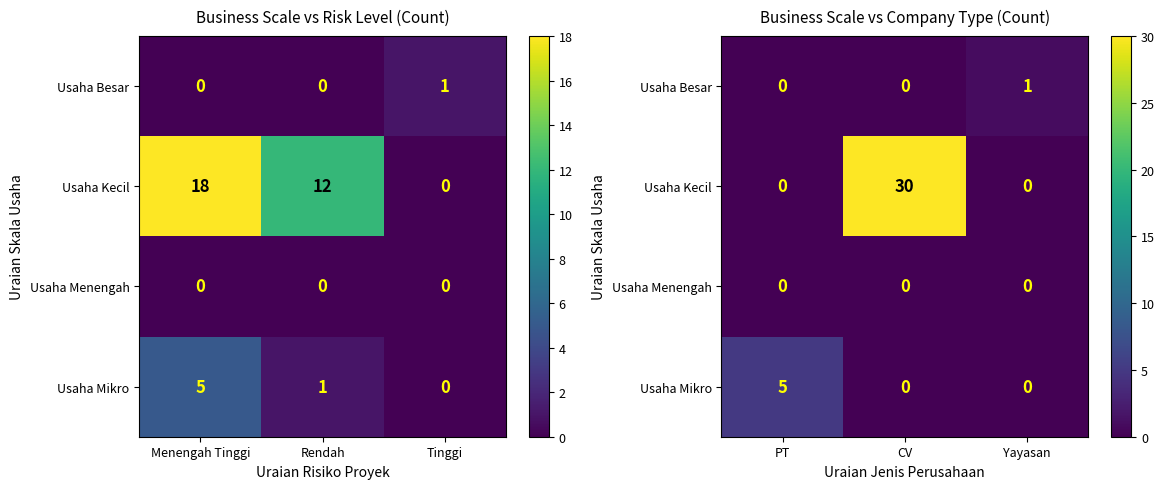

Which series has the largest range (max minus min)?

Usaha Kecil